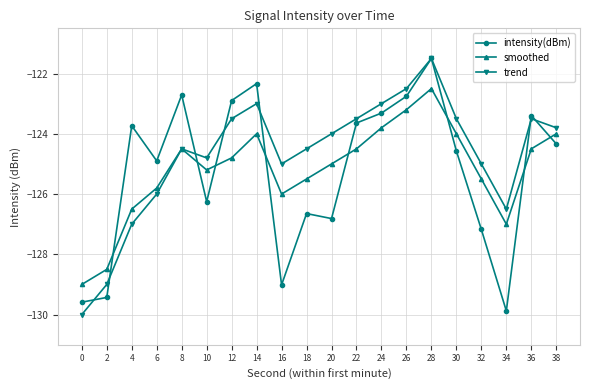

How many times do intensity(dBm) and smoothed cross each other?

8